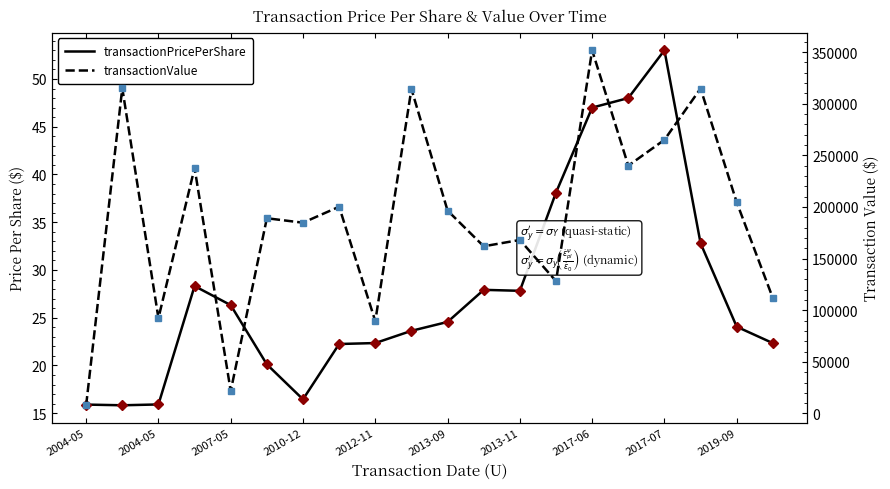

How many lines are shown in the chart?

2